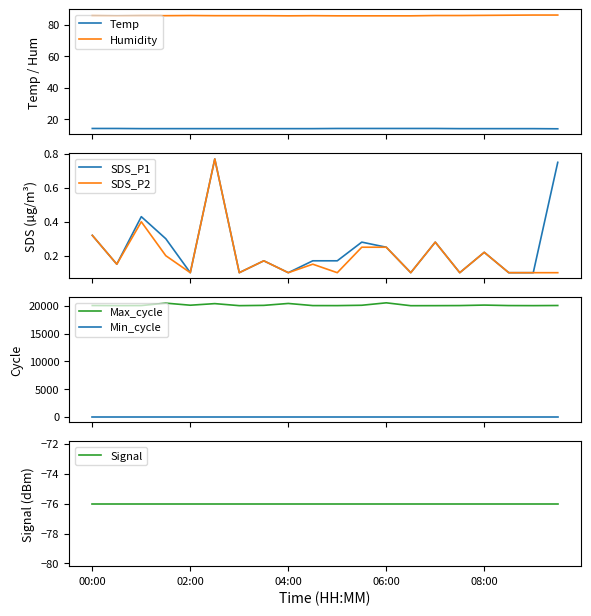

True or false: Humidity and Temp intersect in this chart.

False